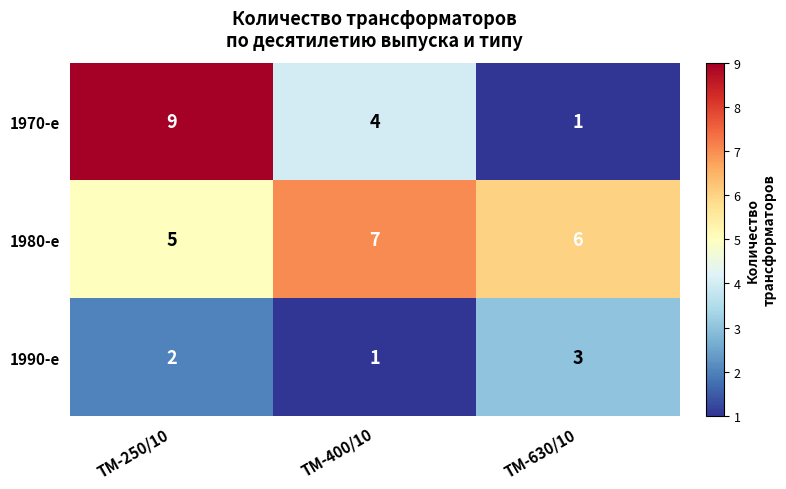

Reading right to left, extract all data points from this chart.

1970-е: ТМ-630/10=1	ТМ-400/10=4	ТМ-250/10=9
1980-е: ТМ-630/10=6	ТМ-400/10=7	ТМ-250/10=5
1990-е: ТМ-630/10=3	ТМ-400/10=1	ТМ-250/10=2